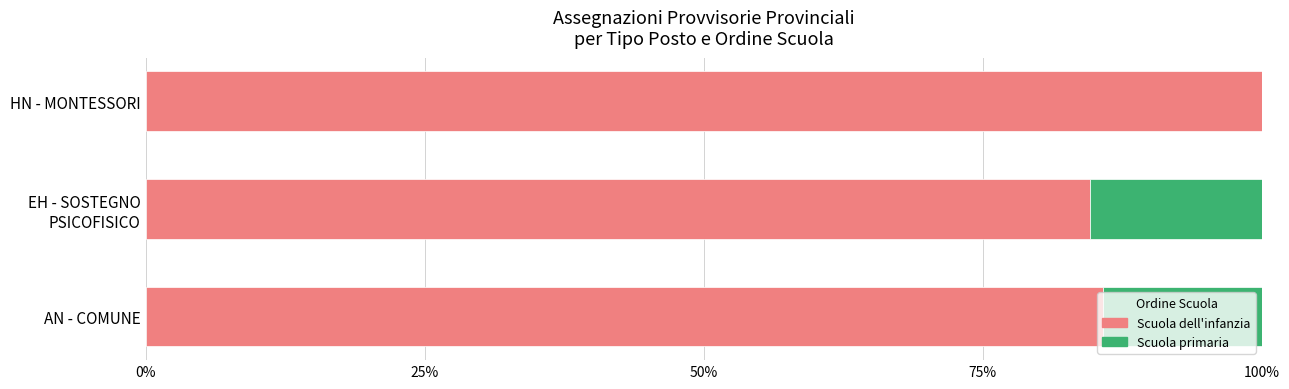

The Scuola dell'infanzia series shows 20.6 at AN - COMUNE. True or false?

False